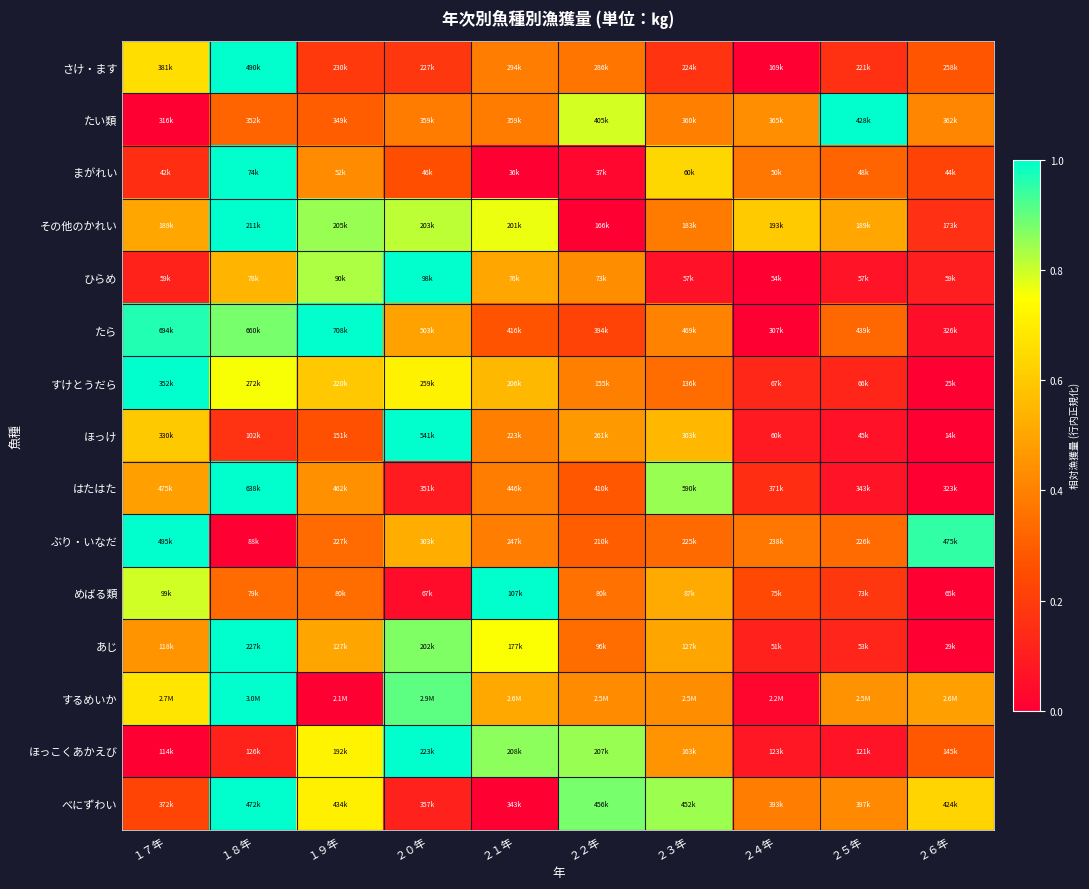

Which has a higher value, ２６年 or ２３年?

２６年